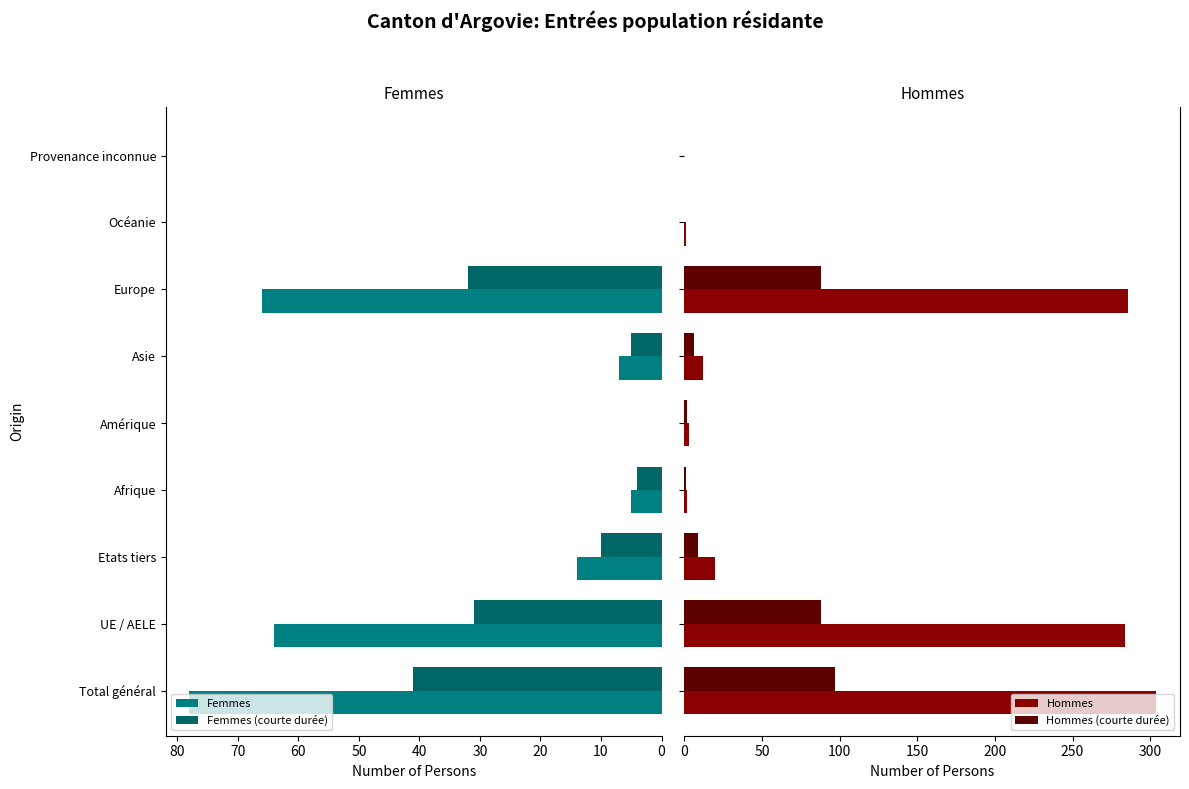

What is the difference between the Femmes values at Etats tiers and UE / AELE?

50